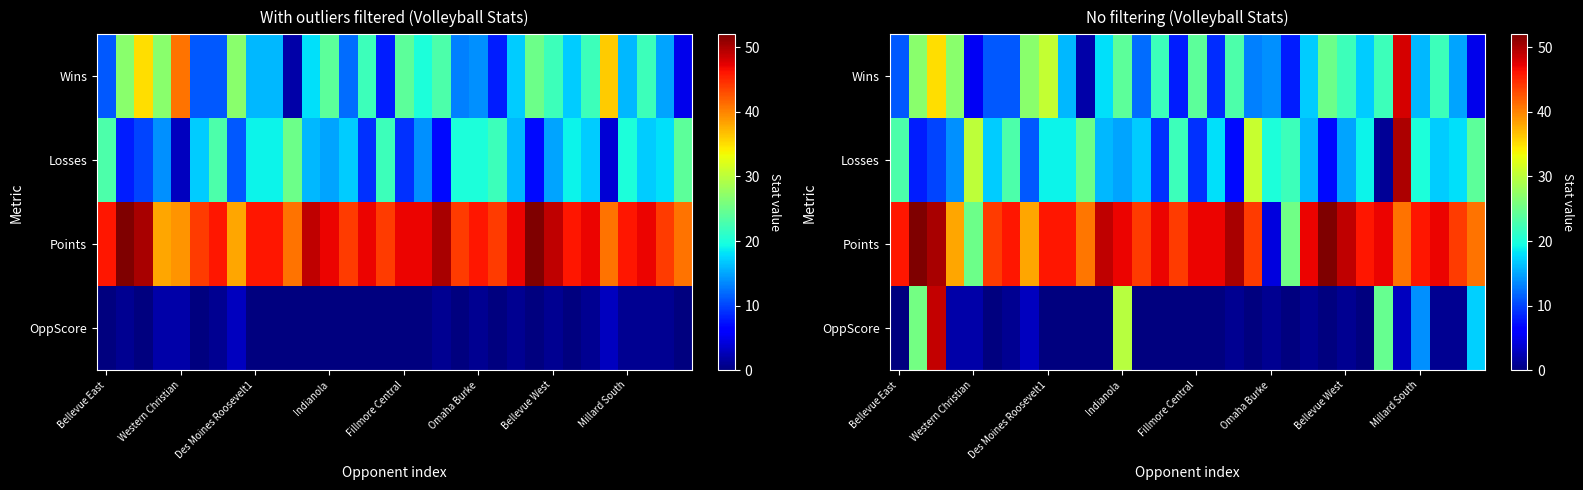

What is the average value of the Losses series?

17.9